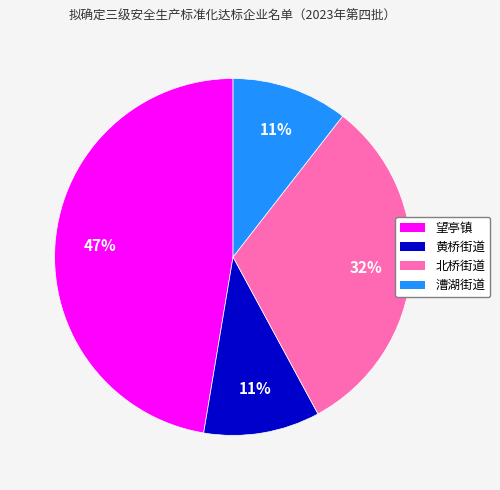

What is the ratio of the value at 漕湖街道 to the value at 望亭镇?

0.2